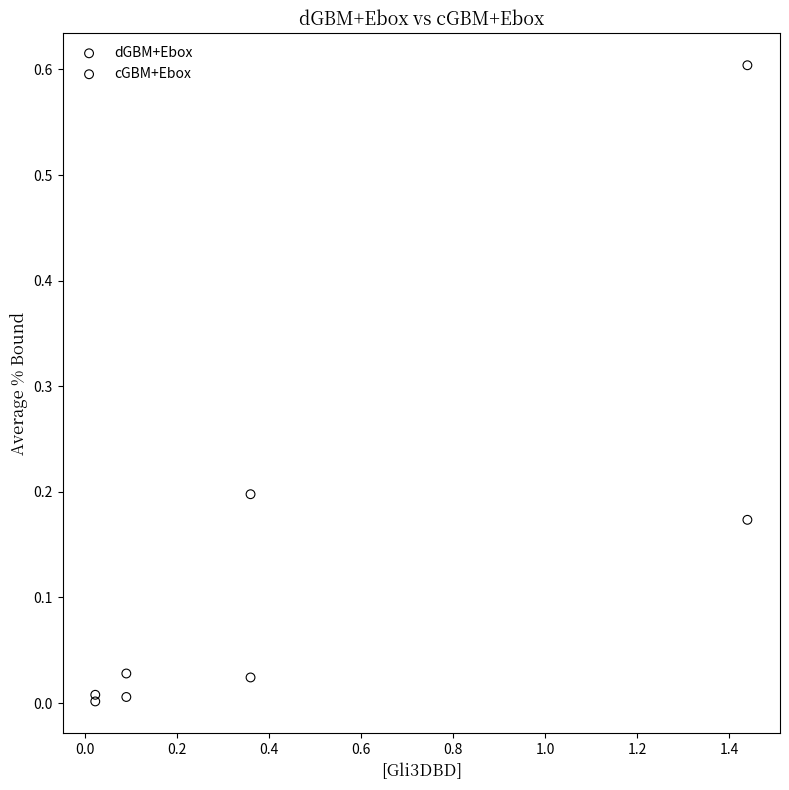

What are all the series names shown in the legend?

dGBM+Ebox, cGBM+Ebox